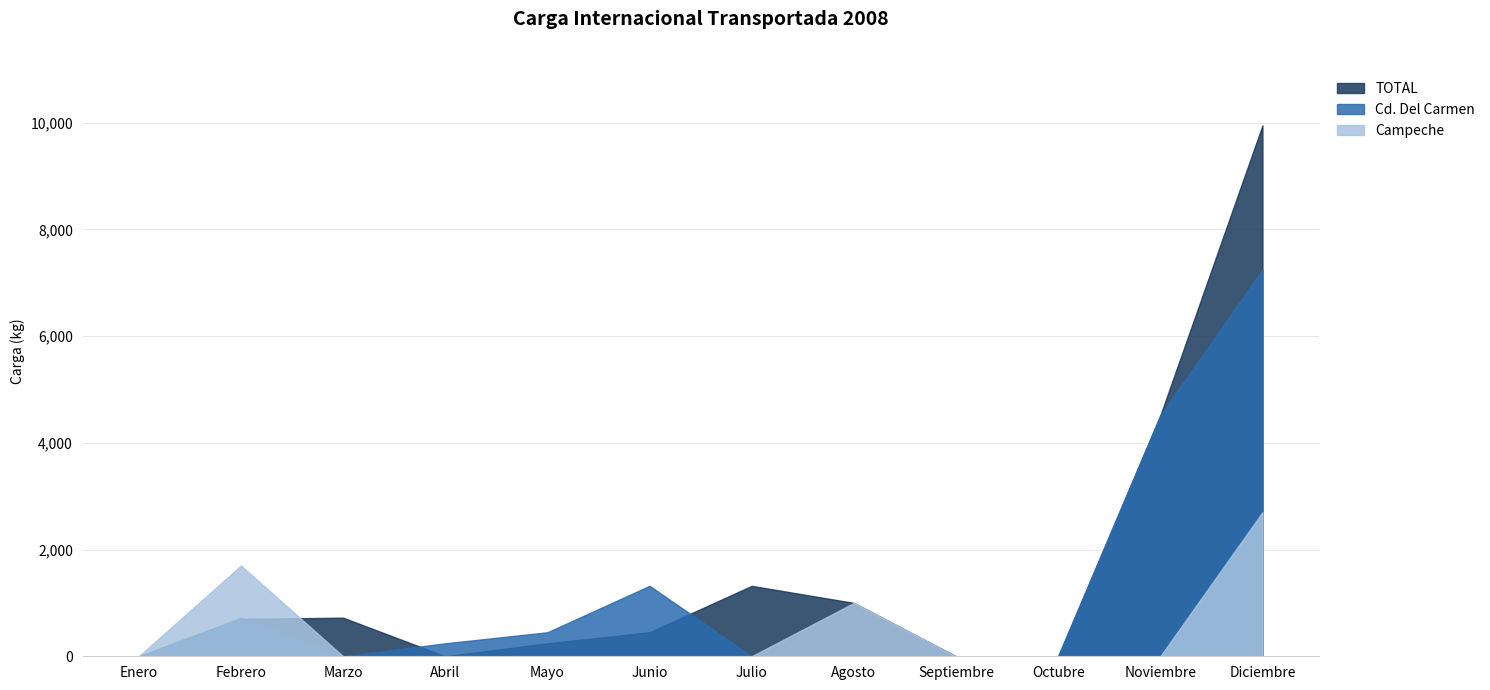

Reading right to left, what are all the values shown in this chart?

Campeche: 2700	0	0	0	1000	0	0	0	0	0	1700	0
Cd. Del Carmen: 7249	4513	0	0	0	0	1320	450	243	0	723	0
TOTAL: 9949	4513	0	0	1000	1320	450	243	0	723	700	0